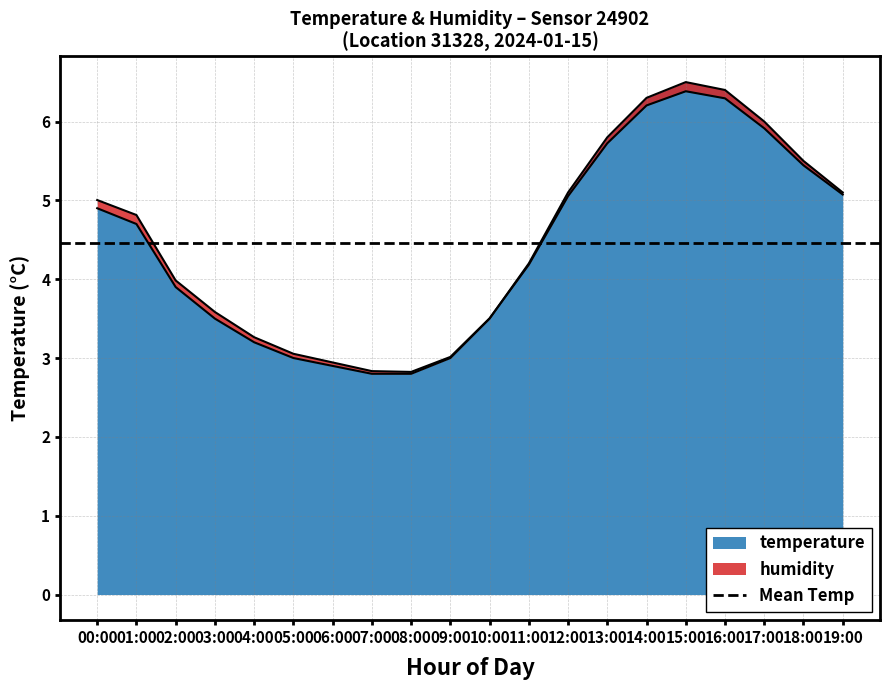

Reading left to right, transcribe all the data shown in this chart.

4.9	4.7	3.9	3.5	3.2	3.0	2.9	2.8	2.8	3.0	3.5	4.2	5.1	5.8	6.3	6.5	6.4	6.0	5.5	5.1